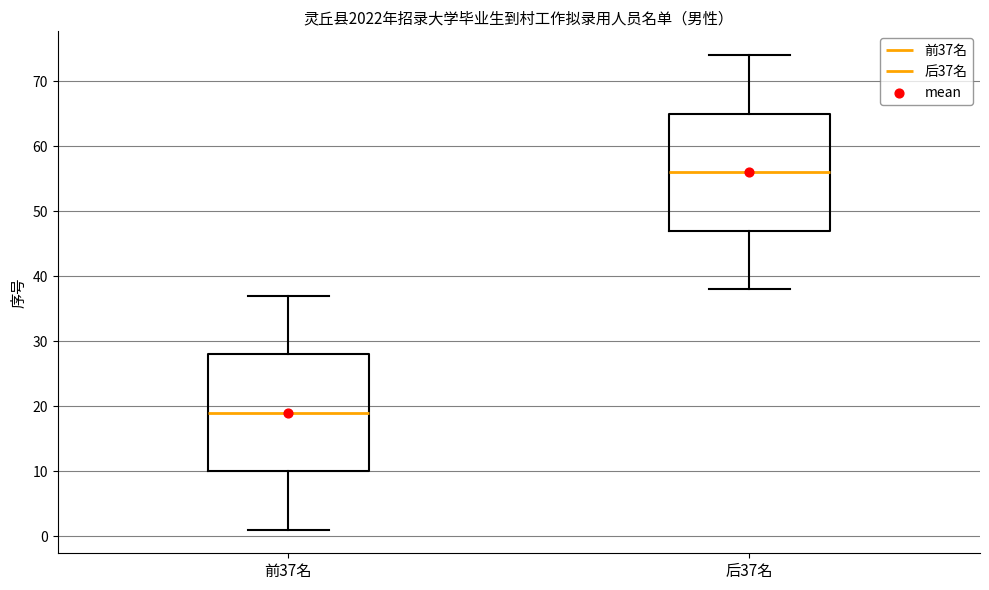

Reading left to right, read every box against the y-axis: the position of its median line, the range the box covers, and the ends of its whiskers. The values are not printed on the chart, so give them approximately, as read against the axis.

前37名: median 19, box 10 to 28, whiskers 1 to 37
后37名: median 56, box 47 to 65, whiskers 38 to 74